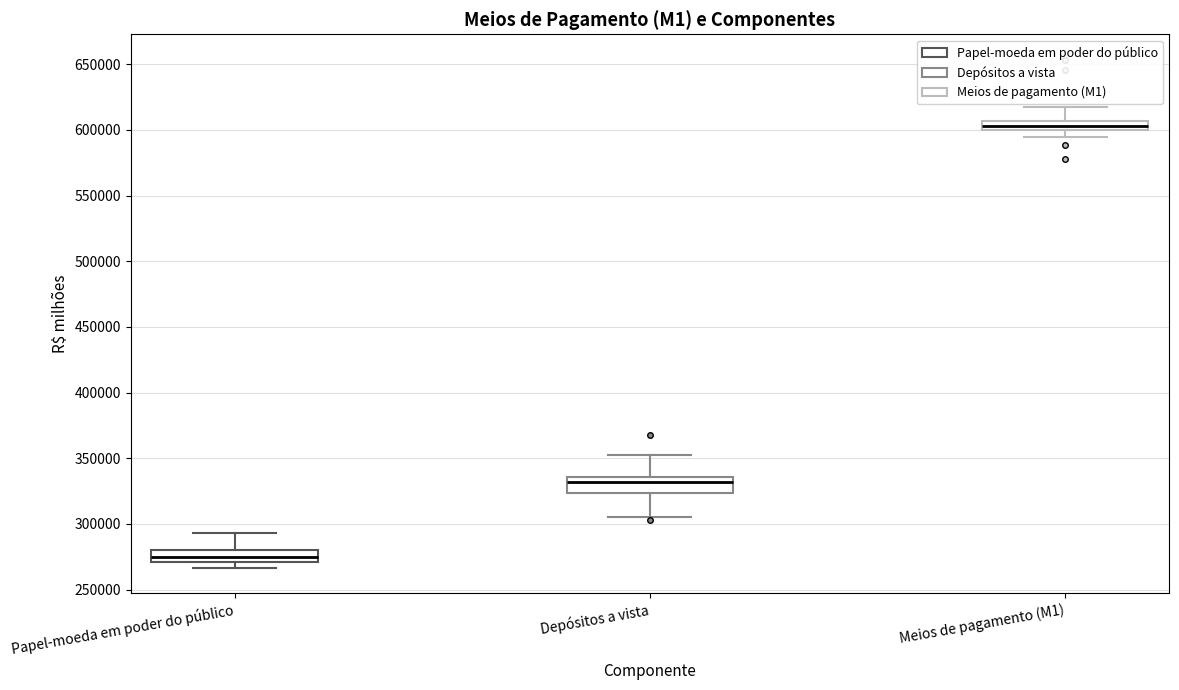

Where is the upper edge of the box for Papel-moeda em poder do público on the y-axis? The values are not printed on the chart, so give them approximately, as read against the axis.

280000